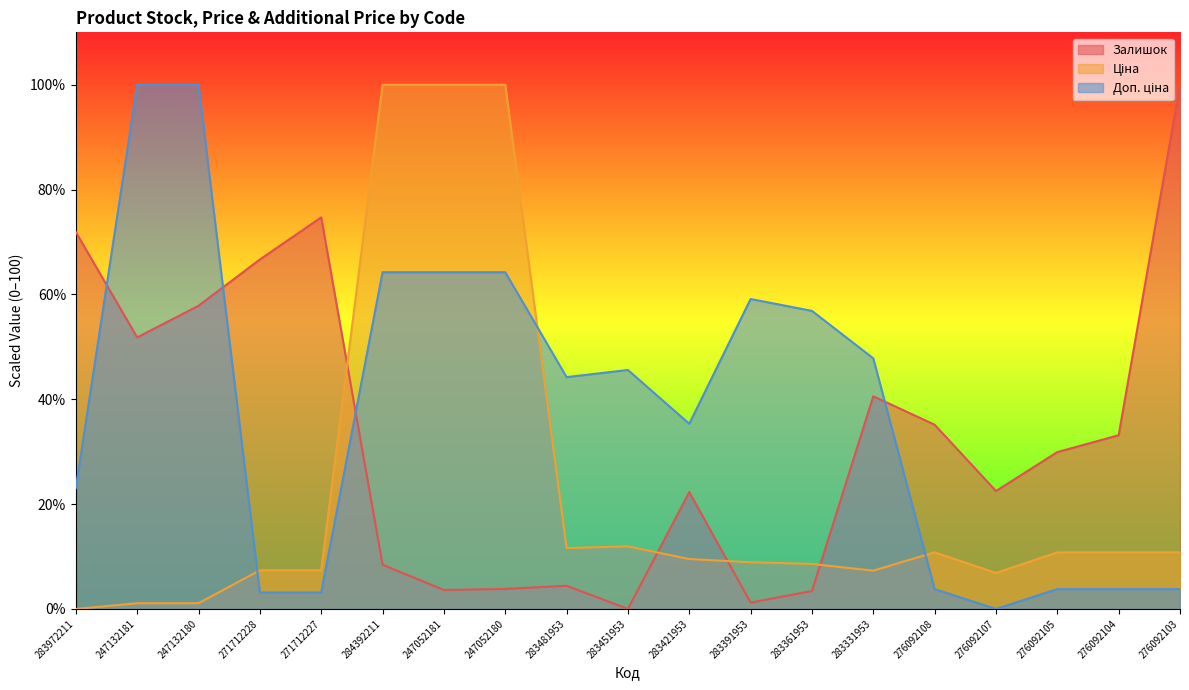

What is the label of the 3rd point from the right?

276092105